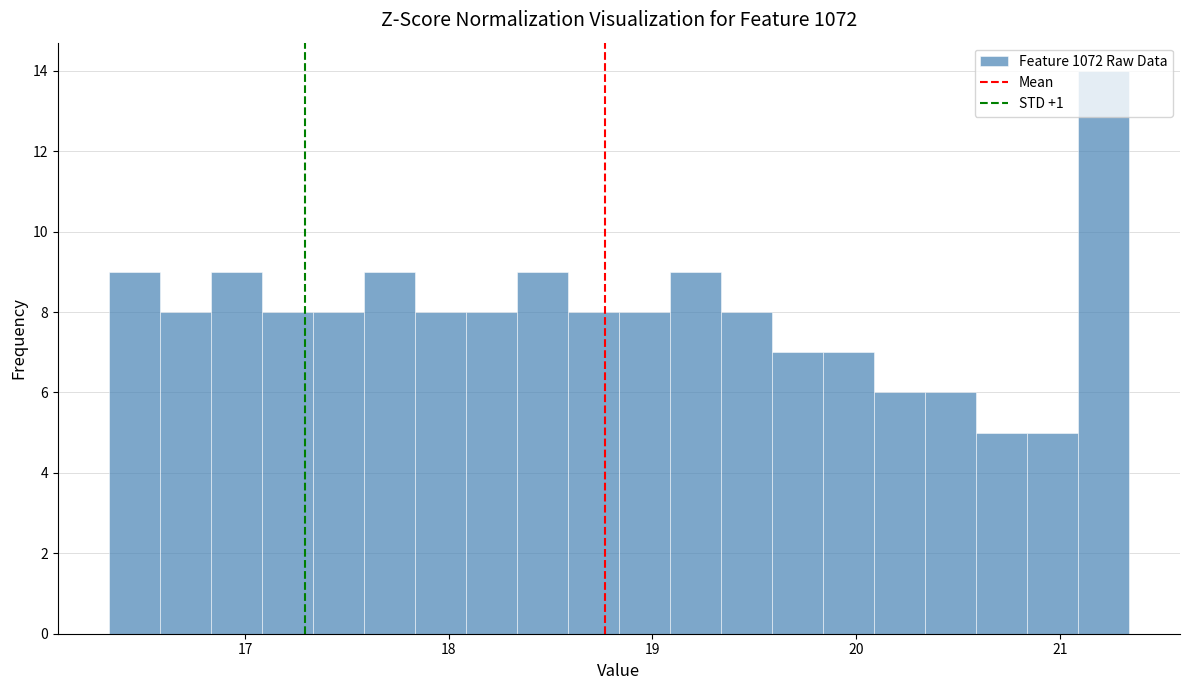

Around what value on the x-axis is the tallest bar? Give the approximate position of its centre, as read against the axis.

21.2